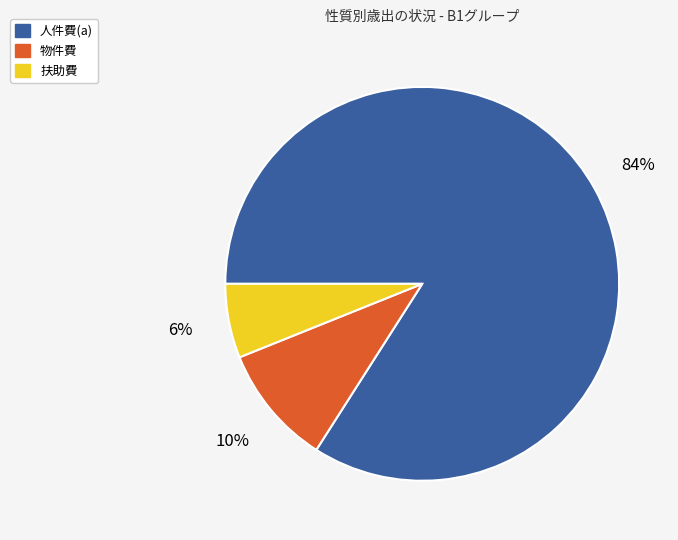

The 人件費(a) slice represents 77% of the pie. True or false?

False